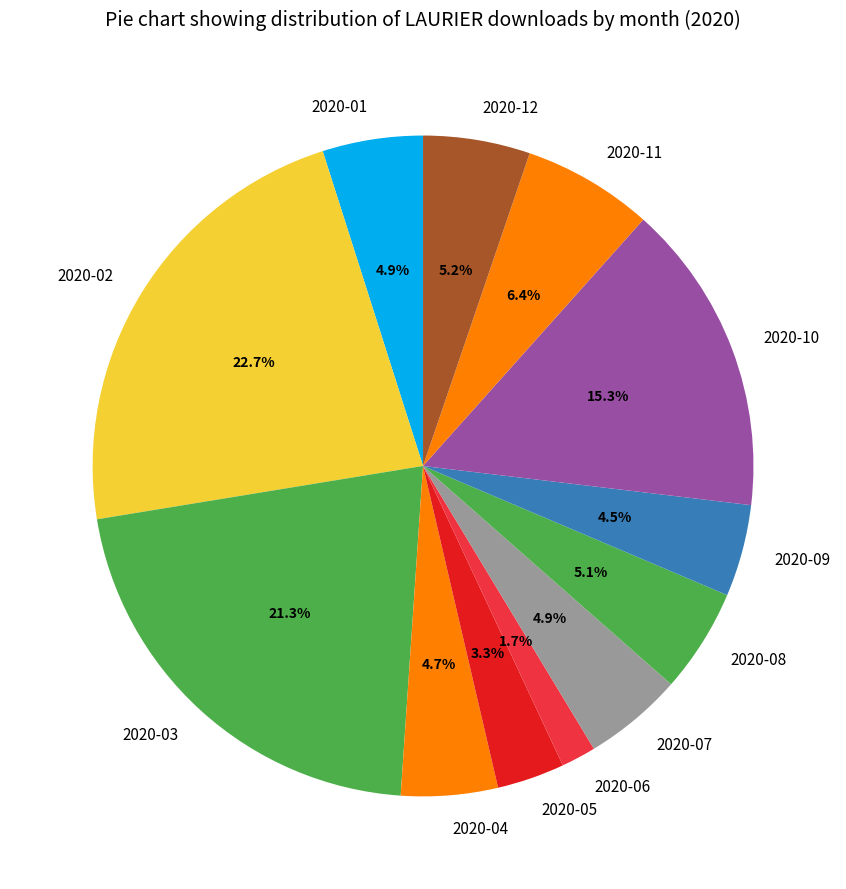

To the nearest percent, what portion does 2020-11 represent?

6%